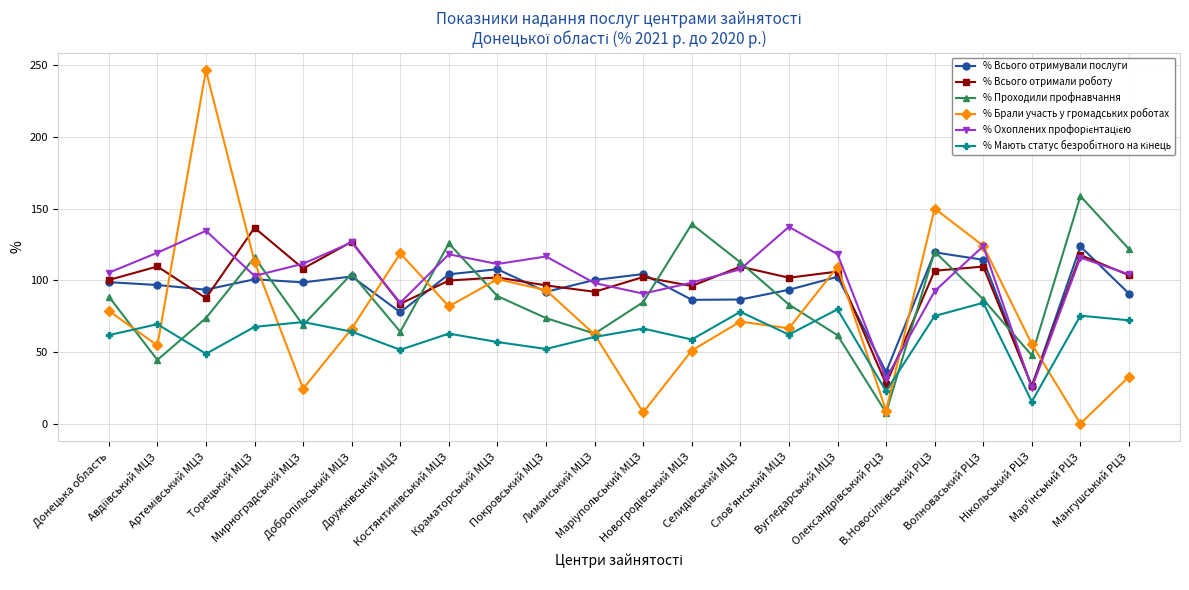

True or false: % Всього отримували послуги has more than 2 interior local peaks.

True